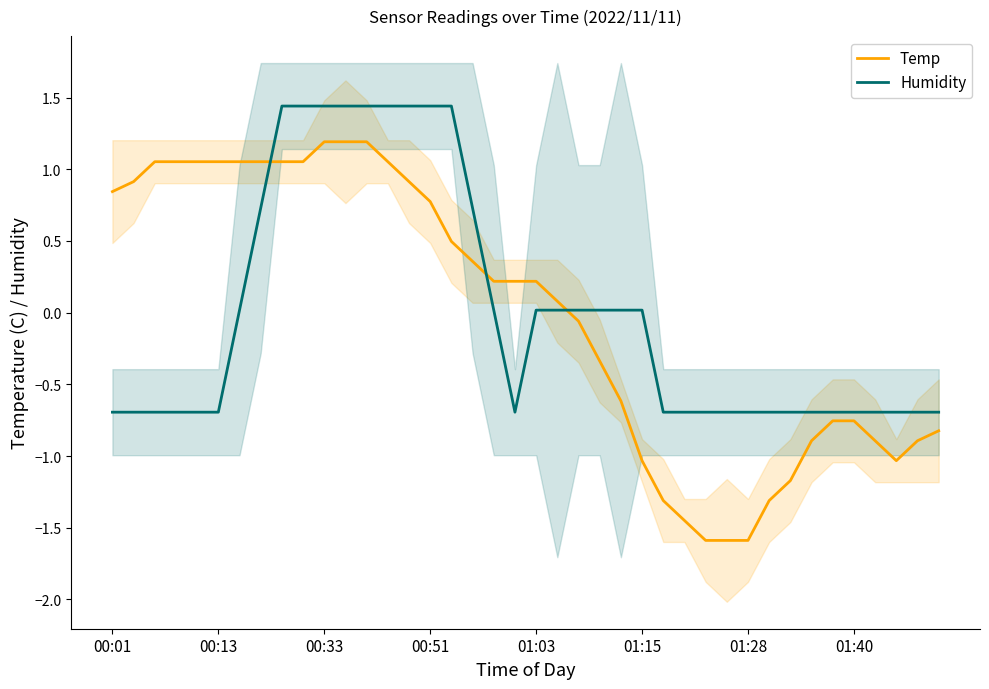

The value of Temp at 00:33 is 2.1. True or false?

False